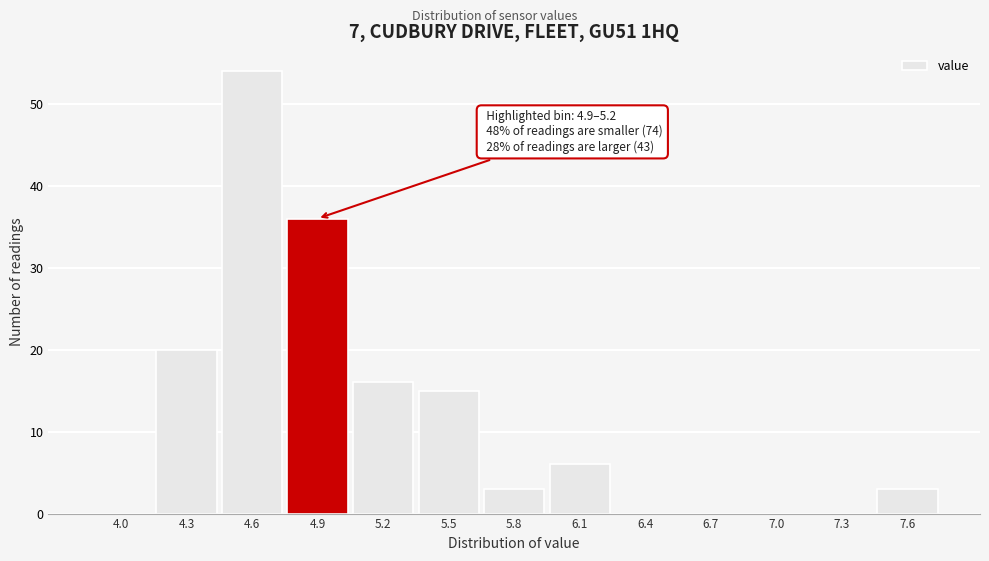

Reading left to right, transcribe all the data shown in this chart.

4.0=0	4.3=20	4.6=54	4.9=36	5.2=16	5.5=15	5.8=3	6.1=6	6.4=0	6.7=0	7.0=0	7.3=0	7.6=3